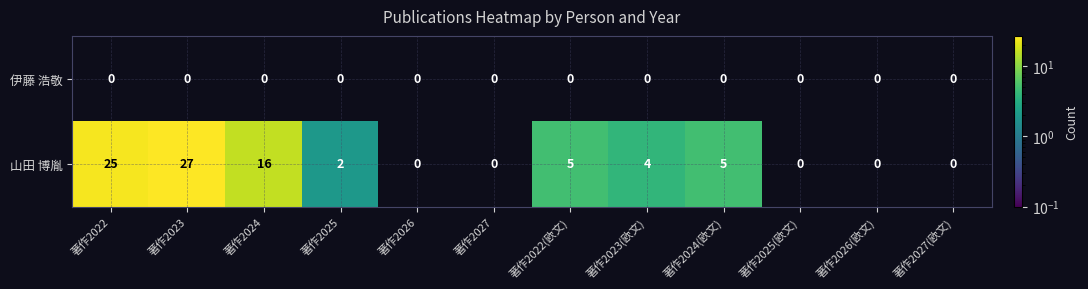

Which series has the widest spread of values?

山田 博胤